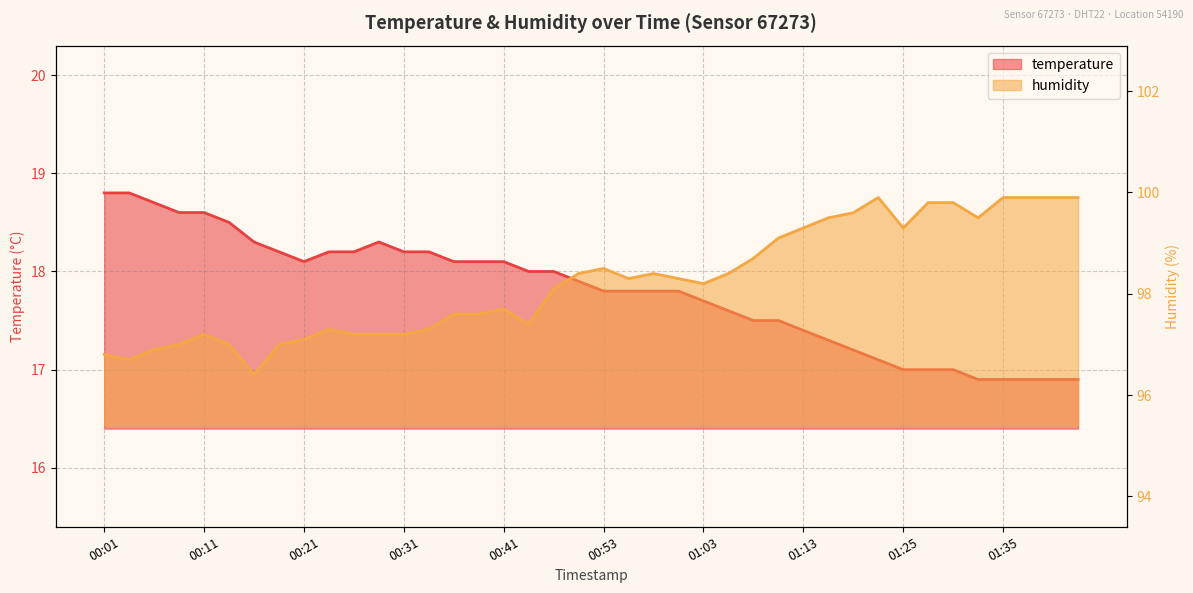

How many data points in humidity are above 98?

22